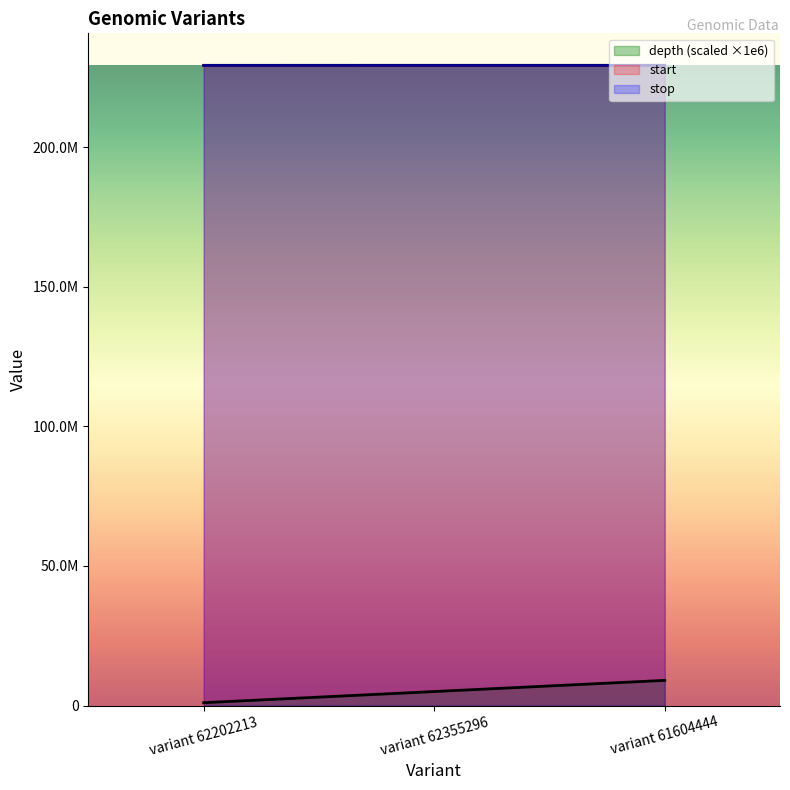

What is the label of the 1st point from the right?

variant 61604444